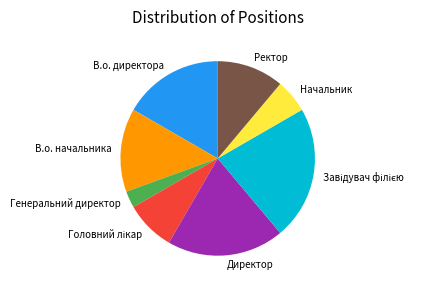

Is the sum of Начальник and В.о. начальника greater than half?

No